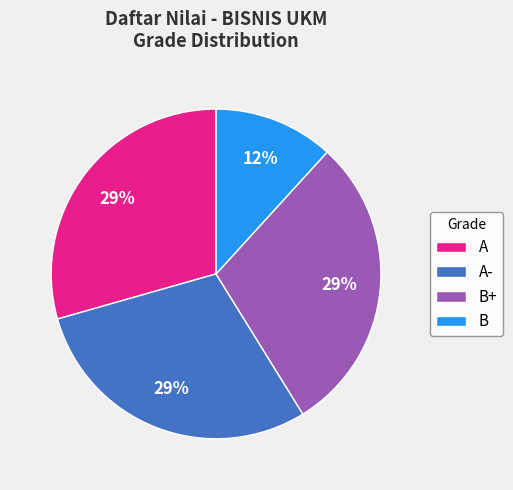

Is B the majority of the pie?

No